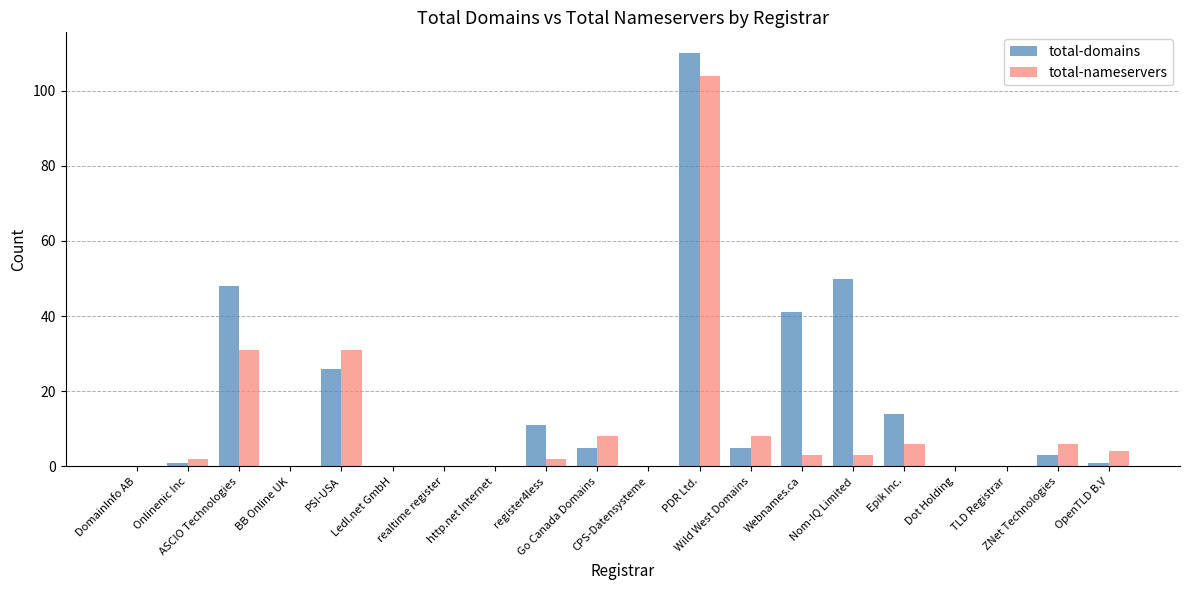

Count the number of categories in the chart.

20